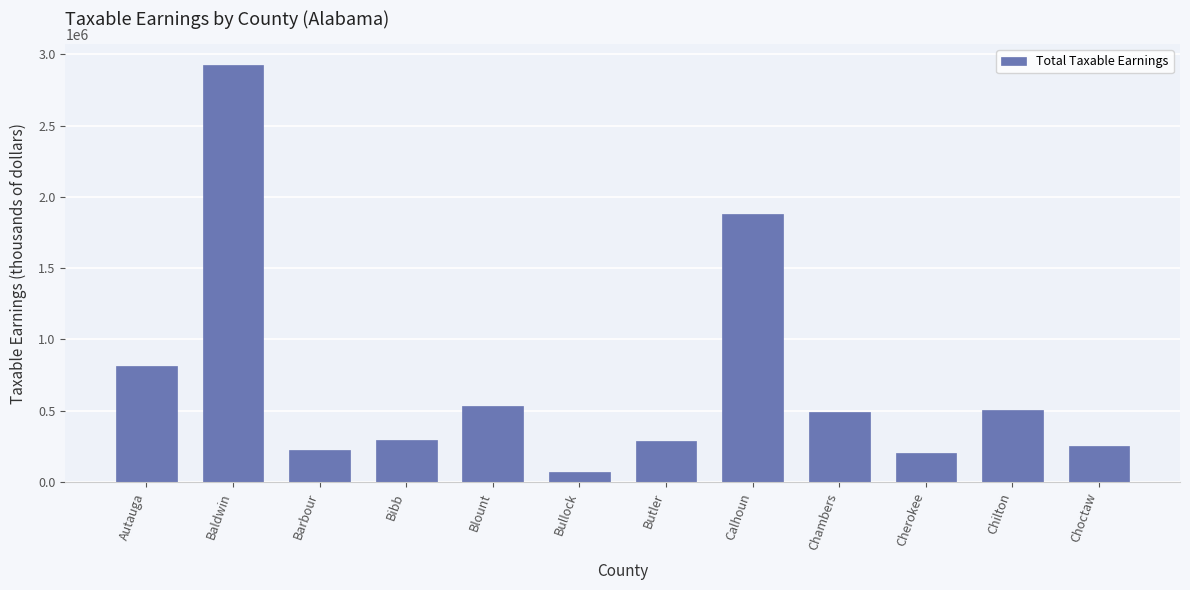

What is the greatest value displayed?

2924441